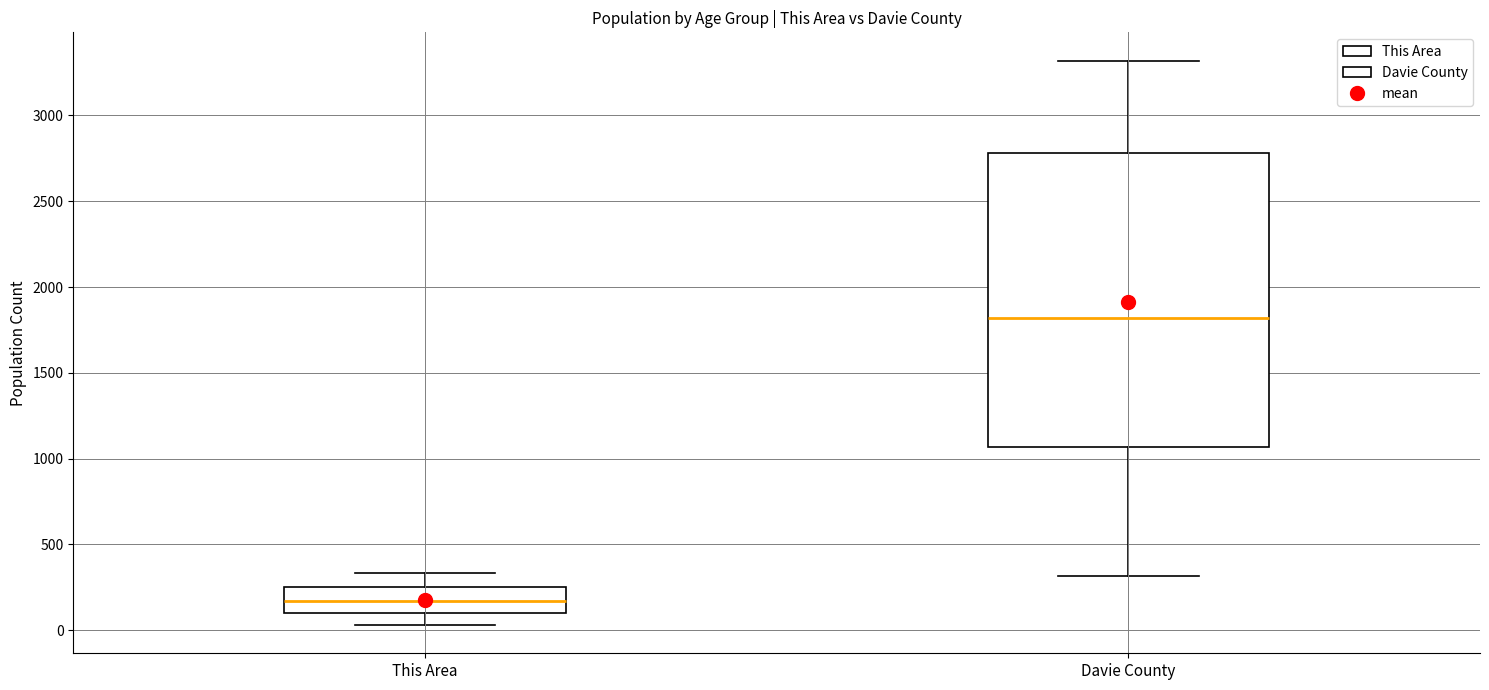

Where is the upper edge of the box for Davie County on the y-axis? The values are not printed on the chart, so give them approximately, as read against the axis.

2800